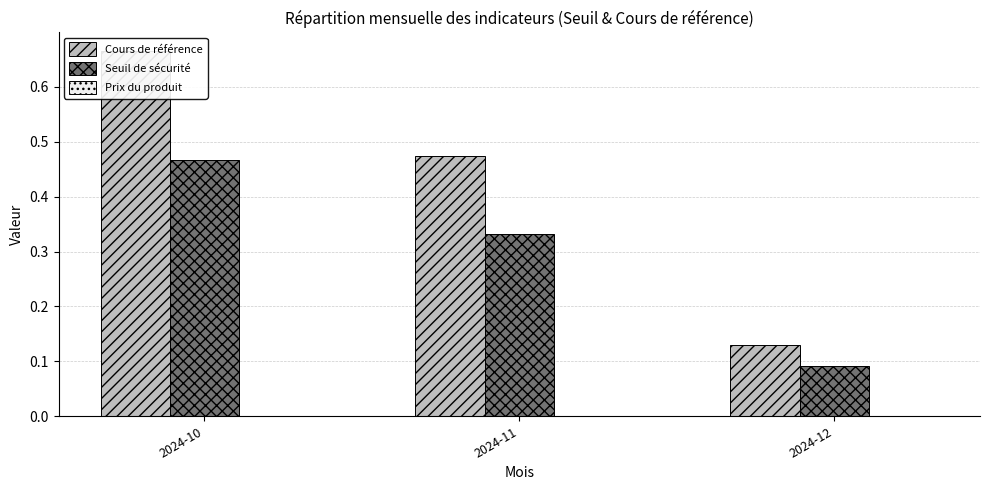

What is the sum of all Cours de référence values?

1.3